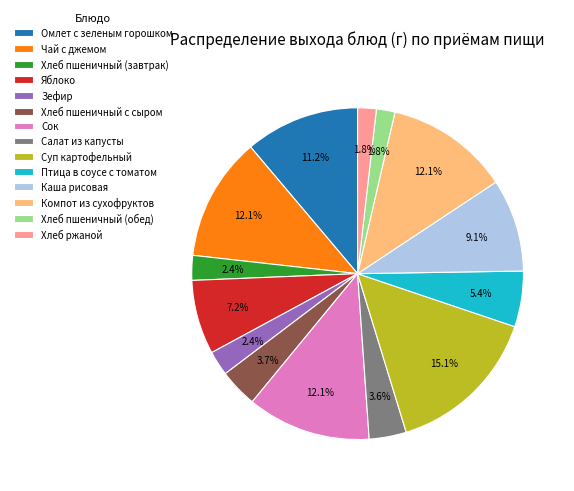

How many slices are in this pie chart?

14